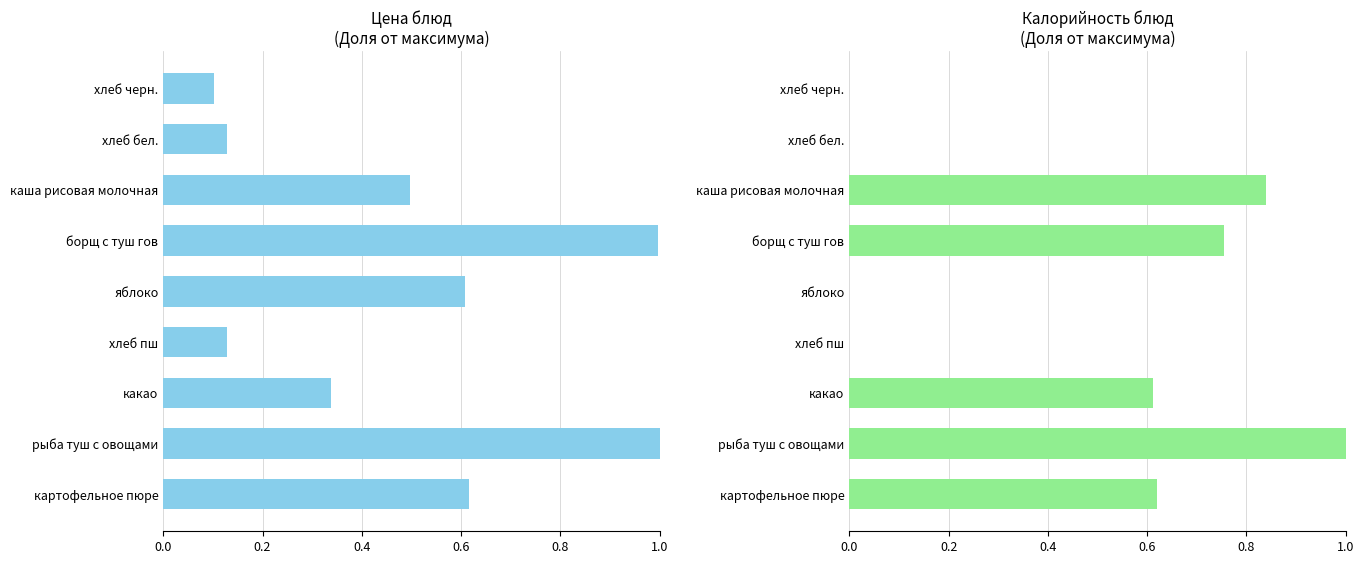

Reading left to right, transcribe all the data shown in this chart.

Цена: 0.6	1.0	0.3	0.1	0.6	1.0	0.5	0.1	0.1
Калорийность: 0.6	1.0	0.6	0.0	0.0	0.8	0.8	0.0	0.0